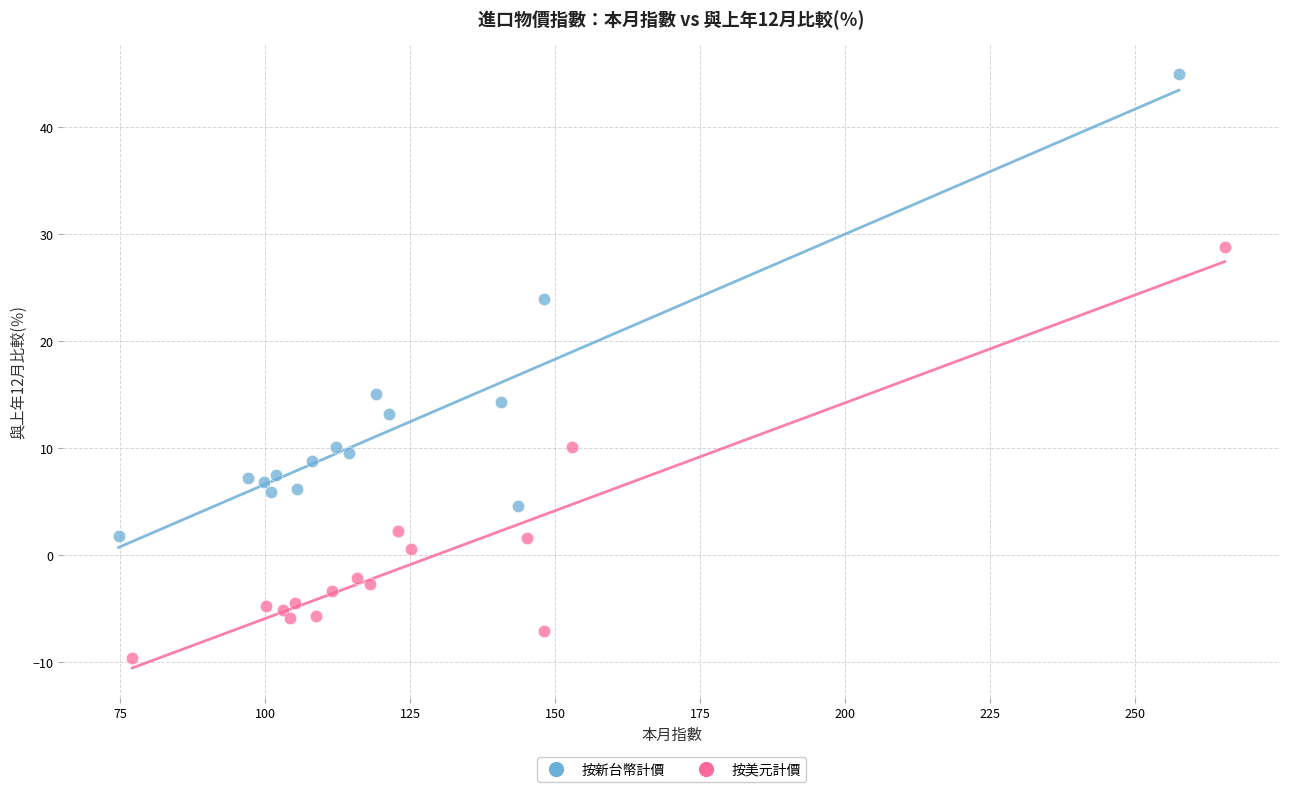

Which series reaches the maximum Y coordinate?

按新台幣計價